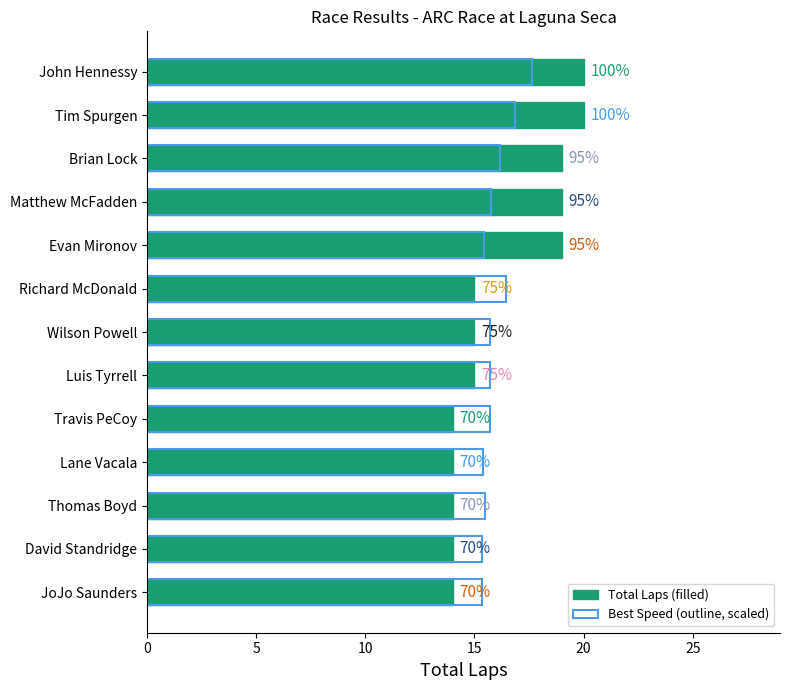

What is the smallest value displayed?

14.0